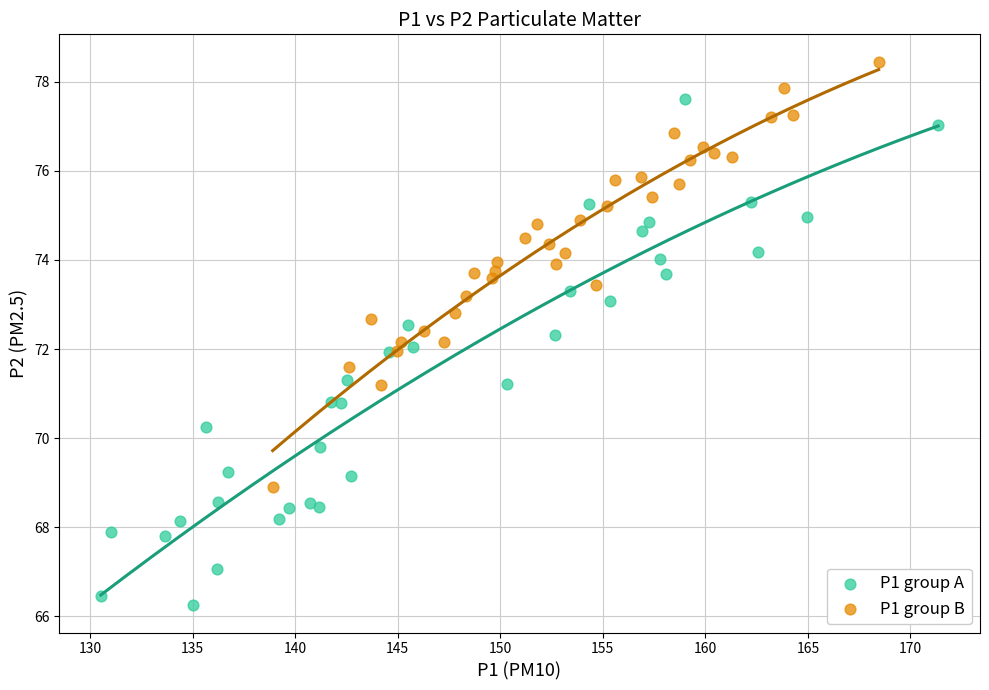

What are all the series names shown in the legend?

P1 group A, P1 group B